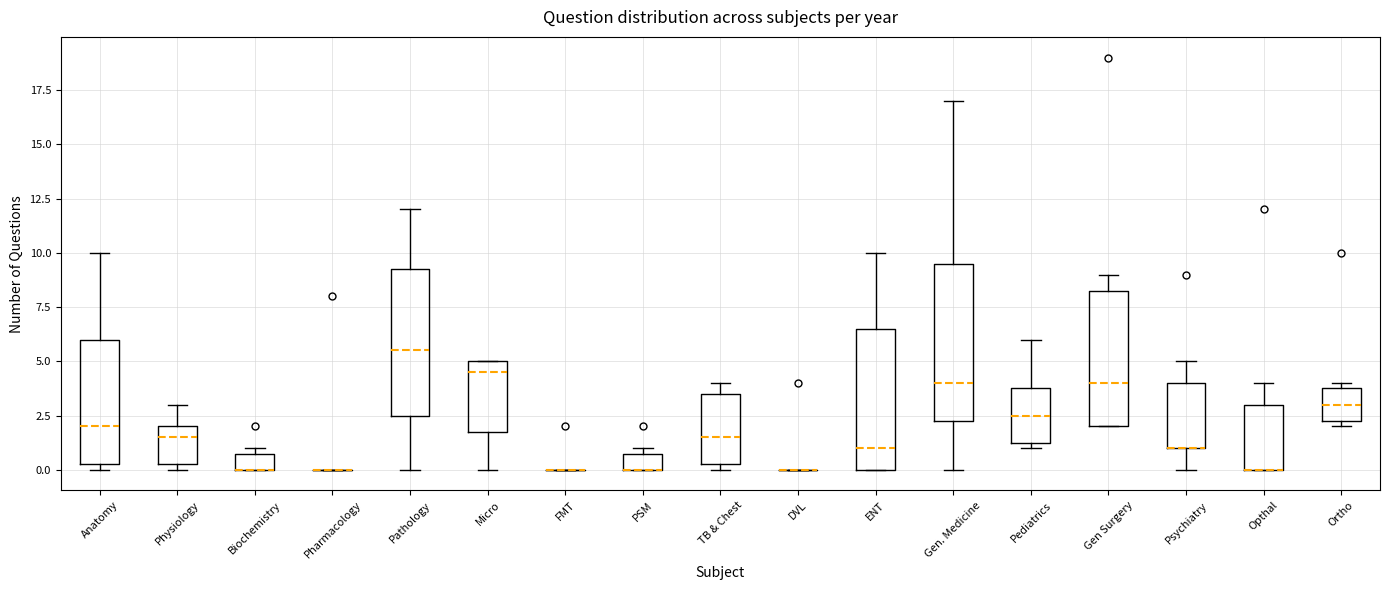

Where is the lower edge of the box for TB & Chest on the y-axis? The values are not printed on the chart, so give them approximately, as read against the axis.

0.5